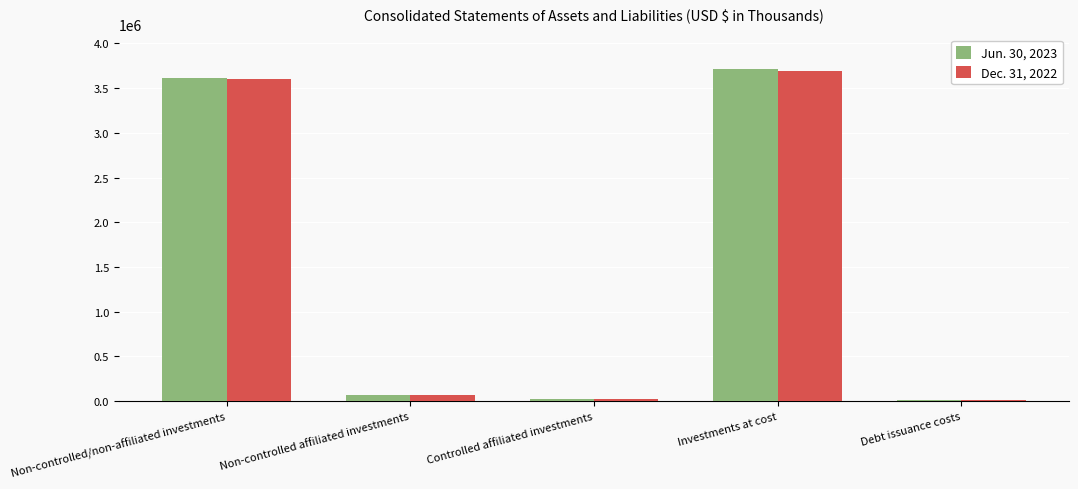

What value does the Dec. 31, 2022 series have at Non-controlled/non-affiliated investments, to the nearest 50?

3598950